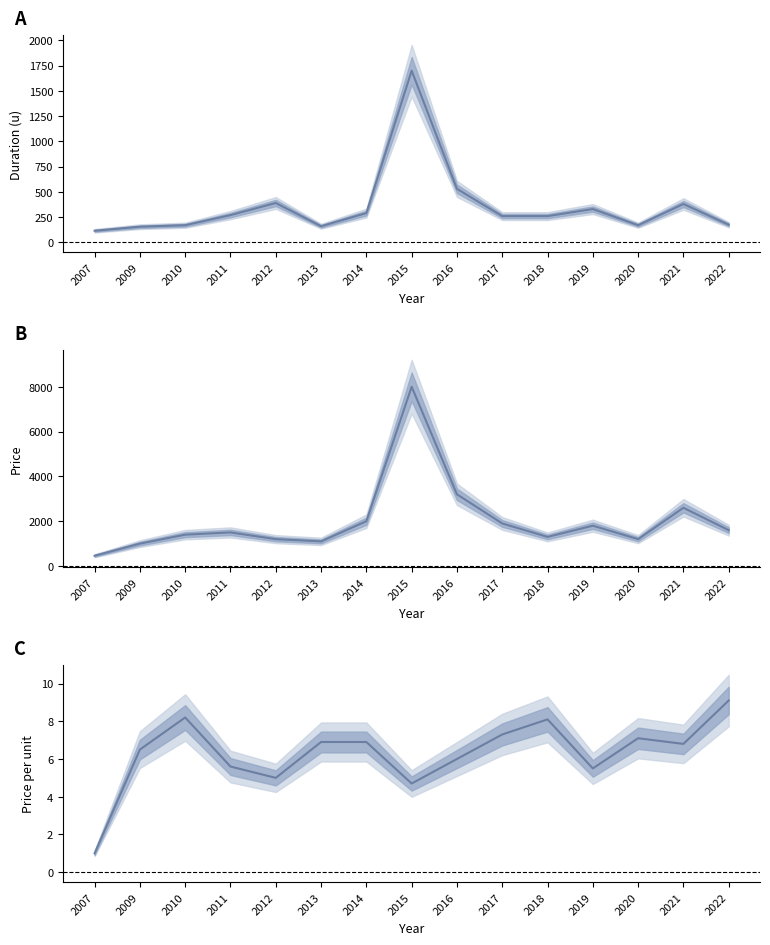

Rank the series at 2018 from lowest to highest value.

price_per_u, duration_u, price